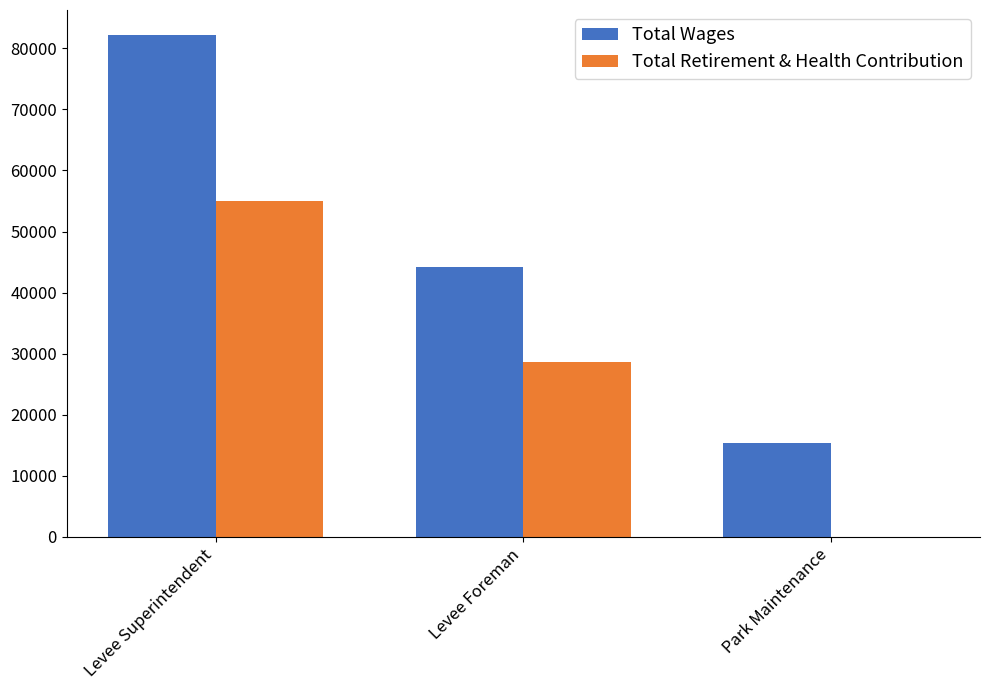

Is it true that Total Retirement & Health Contribution equals 22455 at Park Maintenance?

False